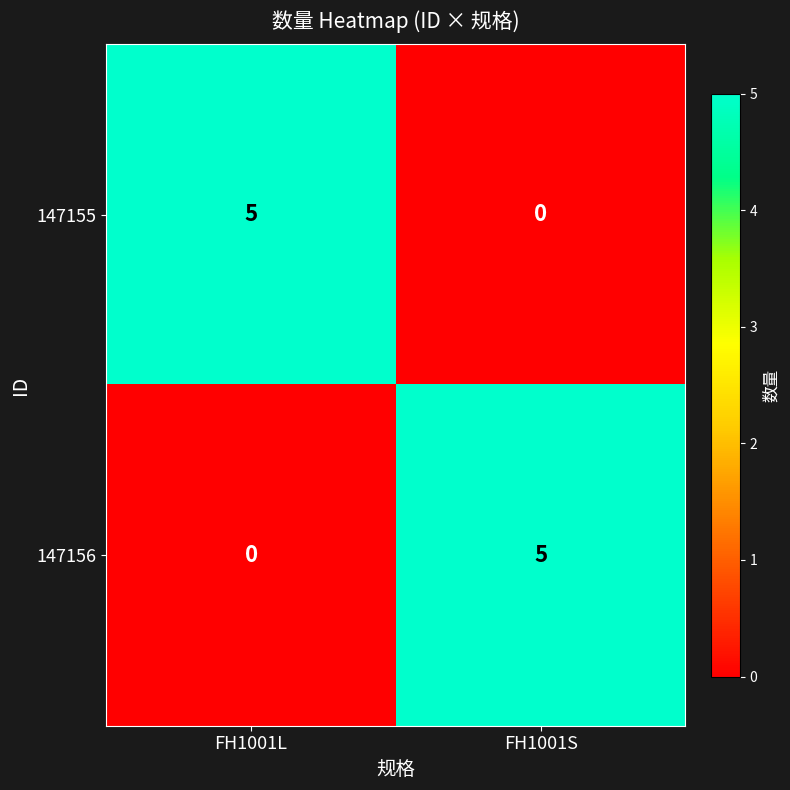

The 147156 series shows 5 at FH1001S. True or false?

True